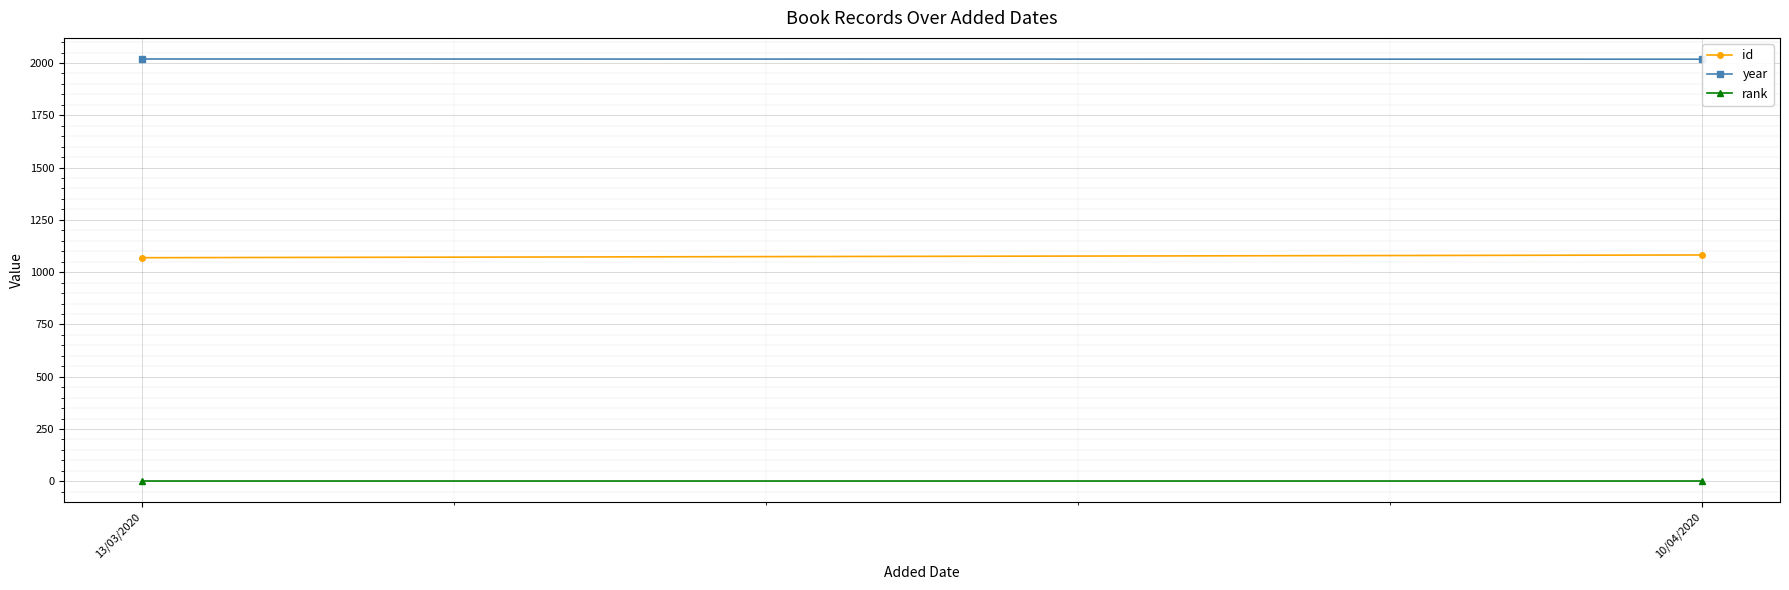

Where is id nearest to the value 1075?

13/03/2020